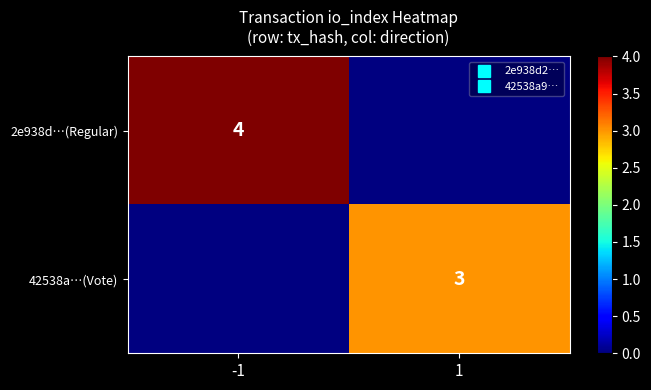

Count the number of data series in this chart.

2